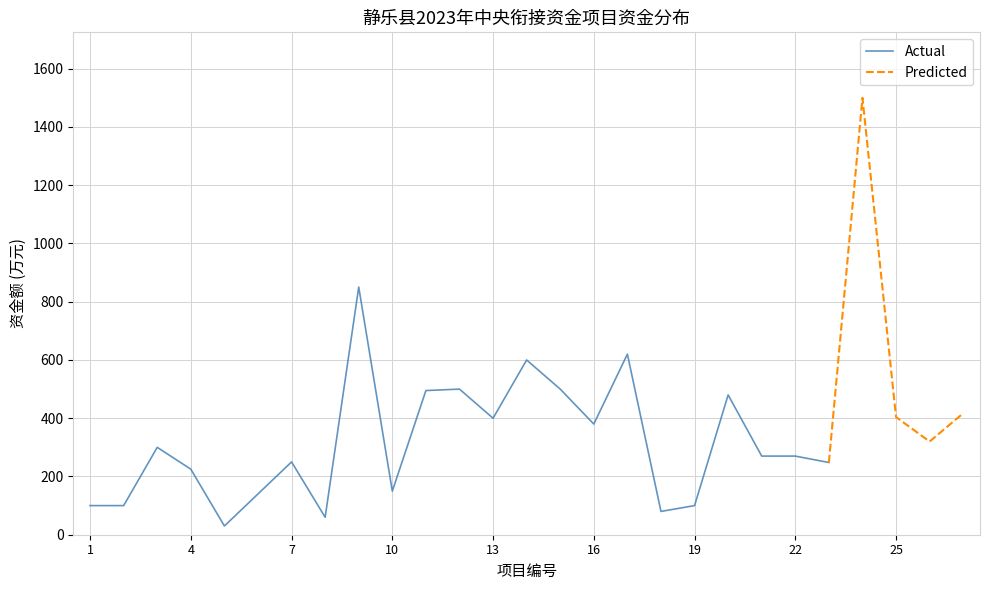

What is the greatest value displayed?

1500.0